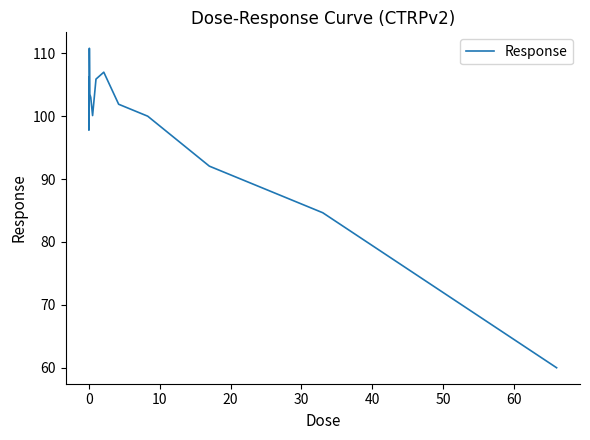

What is the minimum value shown in the chart?

60.0